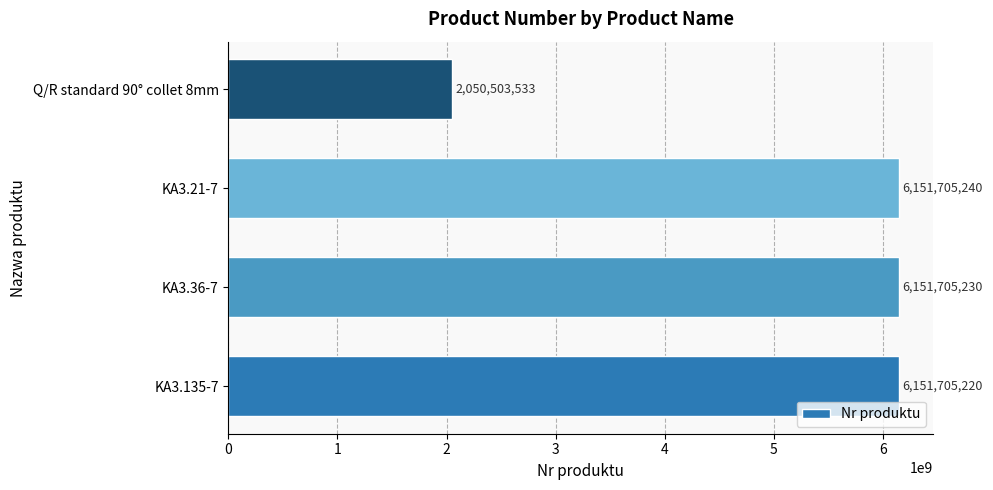

List the labels in order of value, largest first.

KA3.21-7, KA3.36-7, KA3.135-7, Q/R standard 90° collet 8mm